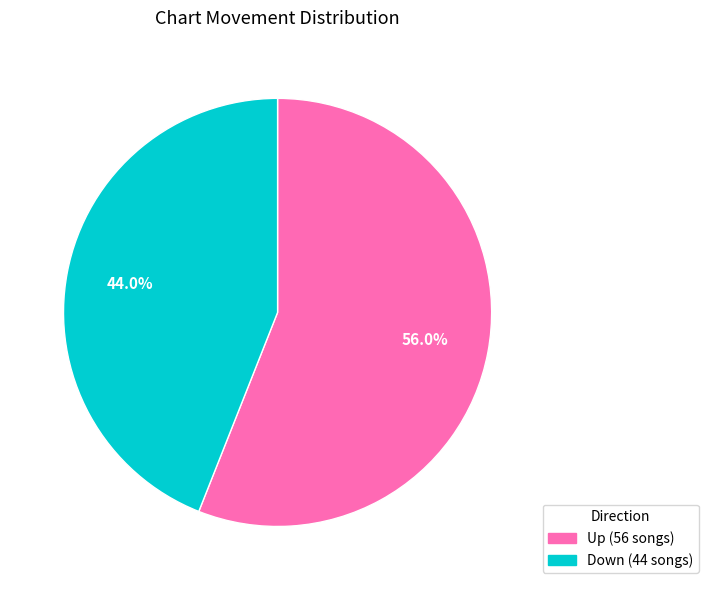

Is there a majority slice in this chart?

Yes